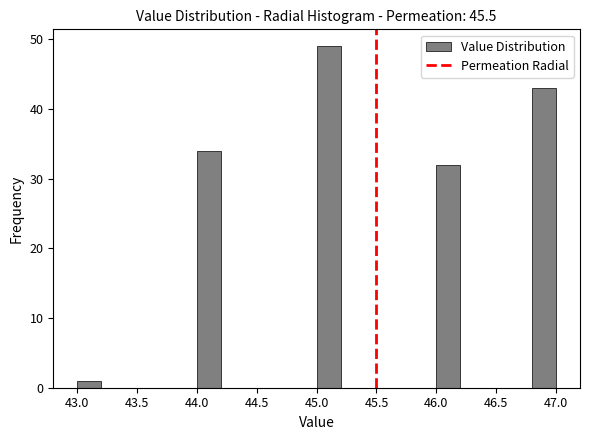

Reading left to right, list every bar in this chart as the range it spans on the x-axis followed by its height. The values are not printed on the chart, so give them approximately, as read against the axis.

43.0 to 43.2: 1
43.2 to 43.4: 0
43.4 to 43.6: 0
43.6 to 43.8: 0
43.8 to 44.0: 0
44.0 to 44.2: 34
44.2 to 44.4: 0
44.4 to 44.6: 0
44.6 to 44.8: 0
44.8 to 45.0: 0
45.0 to 45.2: 49
45.2 to 45.4: 0
45.4 to 45.6: 0
45.6 to 45.8: 0
45.8 to 46.0: 0
46.0 to 46.2: 32
46.2 to 46.4: 0
46.4 to 46.6: 0
46.6 to 46.8: 0
46.8 to 47.0: 43